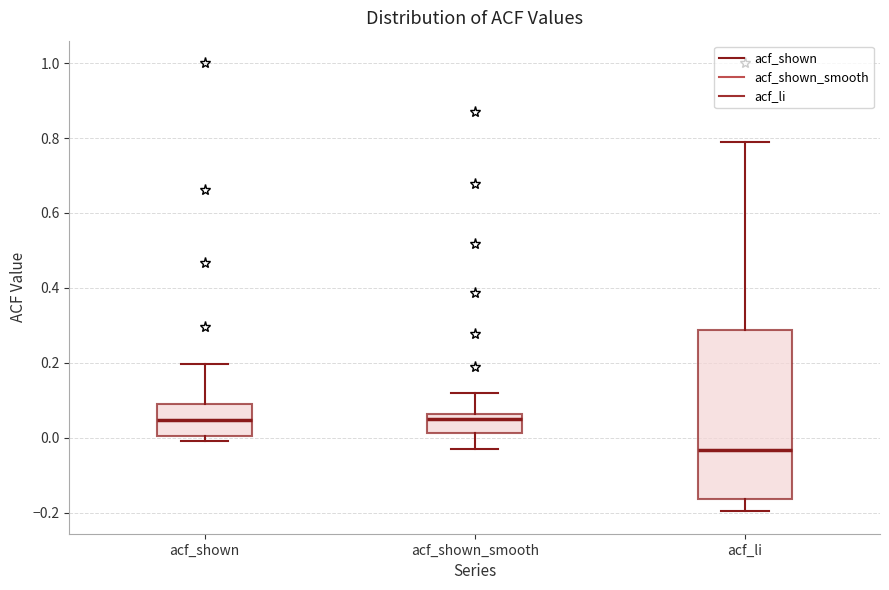

Reading left to right, transcribe this box plot: for each box, give where its median line is, the range the box spans, and where its two whiskers end, as read against the y-axis. The values are not printed on the chart, so give them approximately, as read against the axis.

acf_shown: median 0.04, box 0.00 to 0.08, whiskers 0.00 (just below the box's lower edge) to 0.20
acf_shown_smooth: median 0.06 (just below the box's upper edge), box 0.02 to 0.06, whiskers -0.02 to 0.12
acf_li: median -0.04, box -0.16 to 0.28, whiskers -0.20 to 0.78